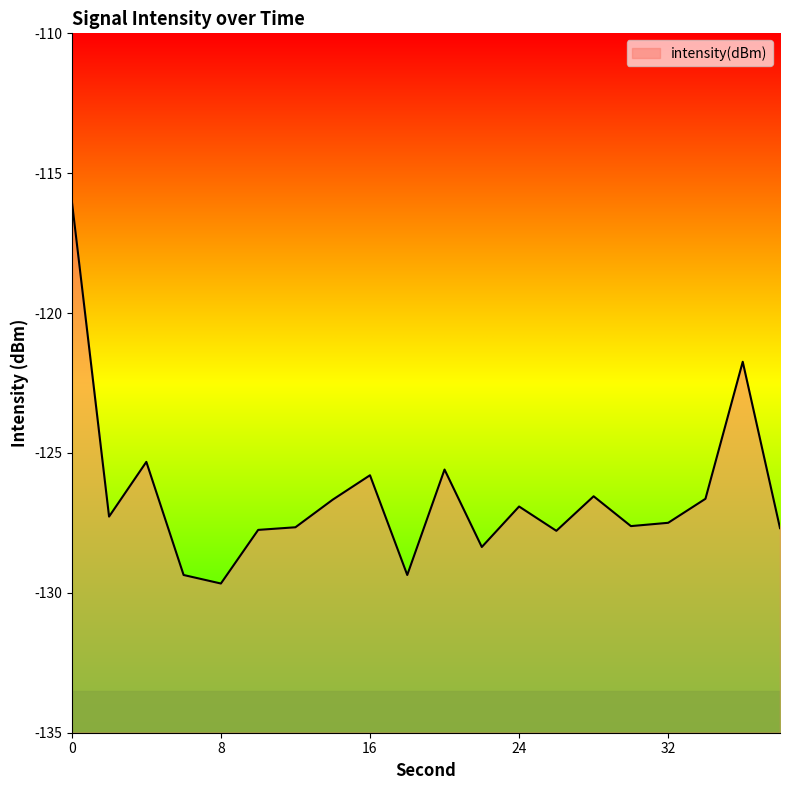

What is the sum of the values at 2 and 36?

-249.0